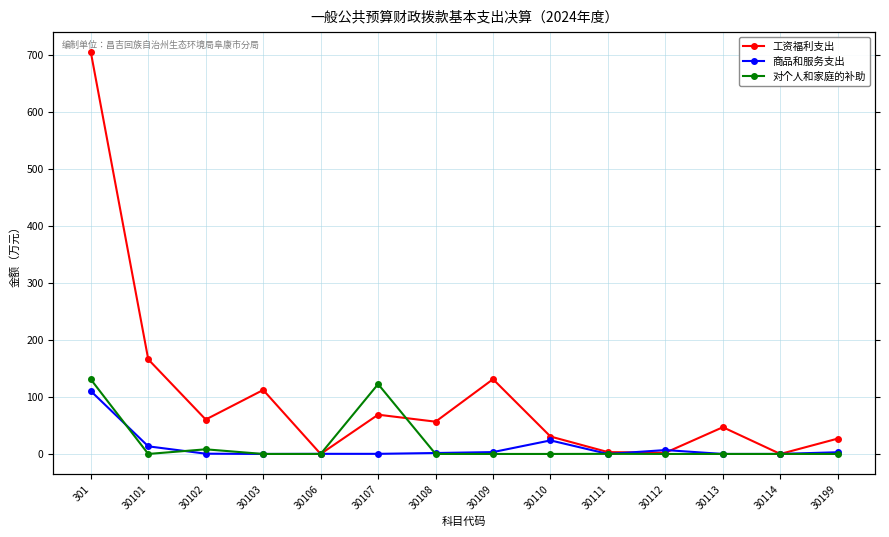

How many categories are shown in the chart?

14